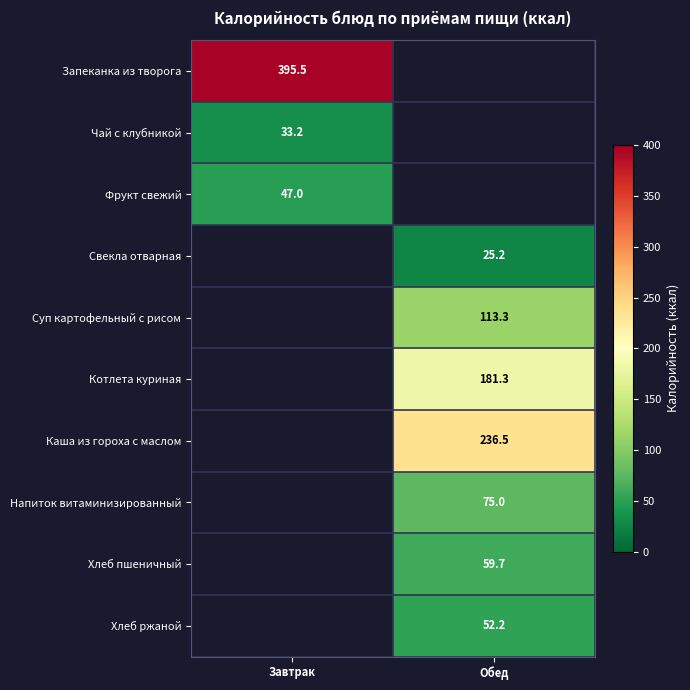

Where does the Хлеб ржаной series first go above 52?

Обед